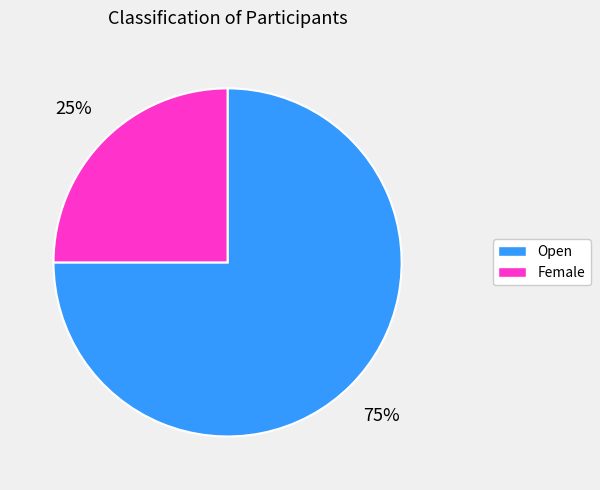

To the nearest percent, what portion does Open represent?

75%